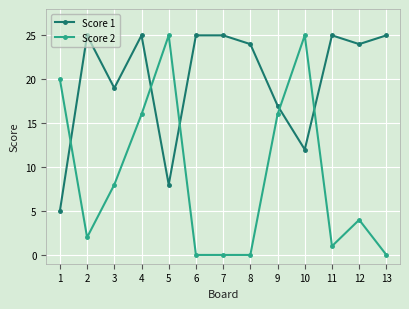

What is the difference between the Score 2 values at 6 and 2?

2